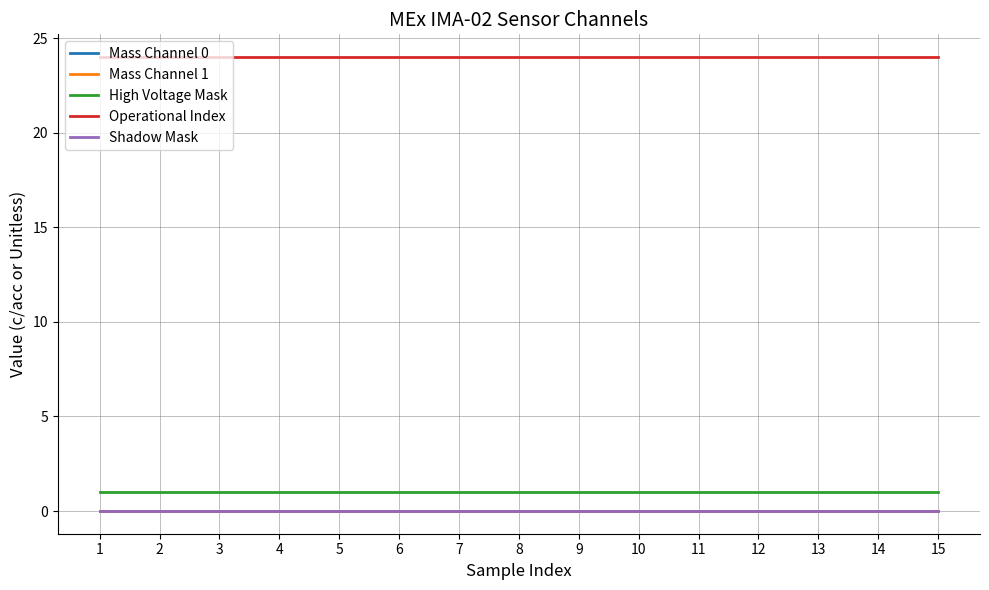

Does the chart have visible grid lines?

Yes